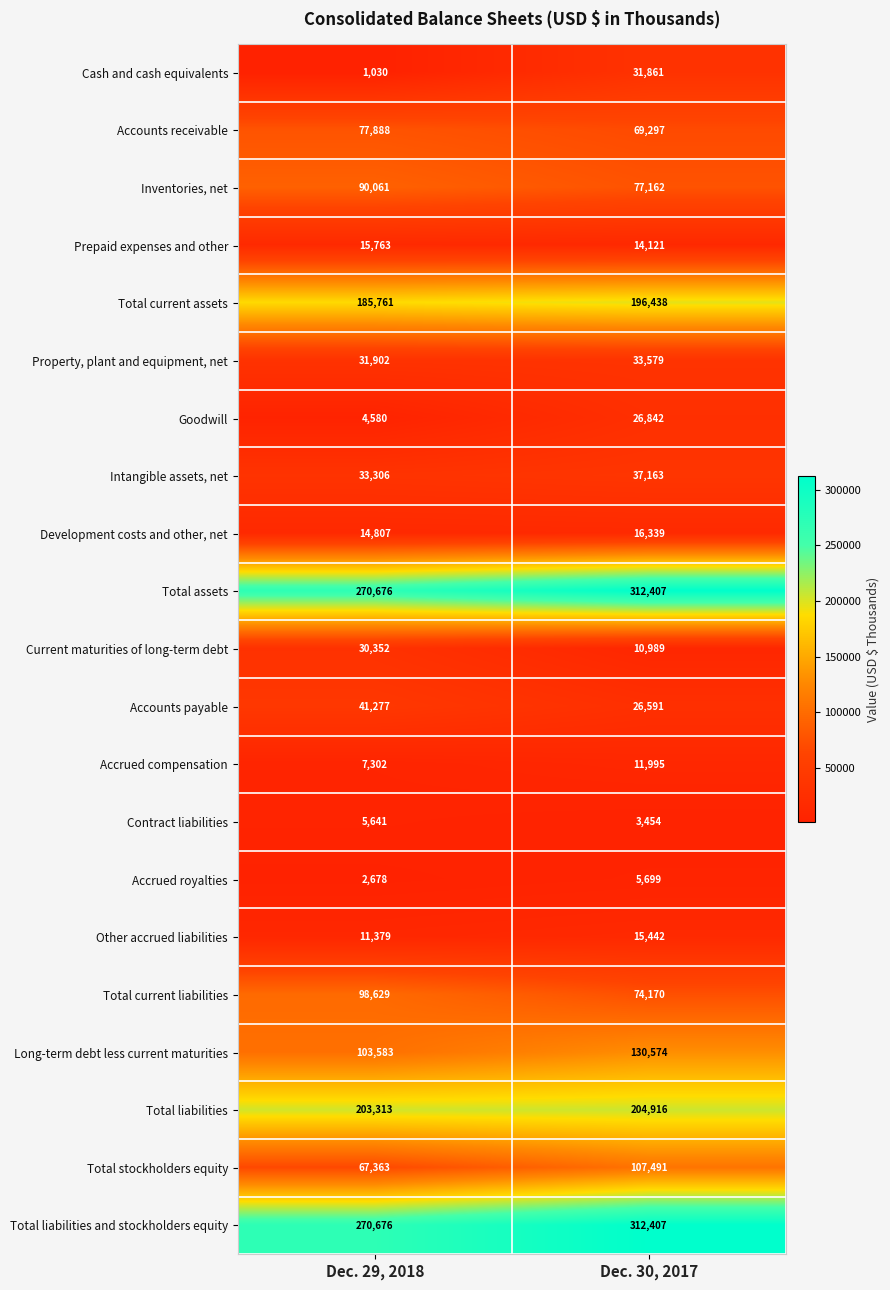

Which label corresponds to the smallest value in the chart?

Dec. 29, 2018